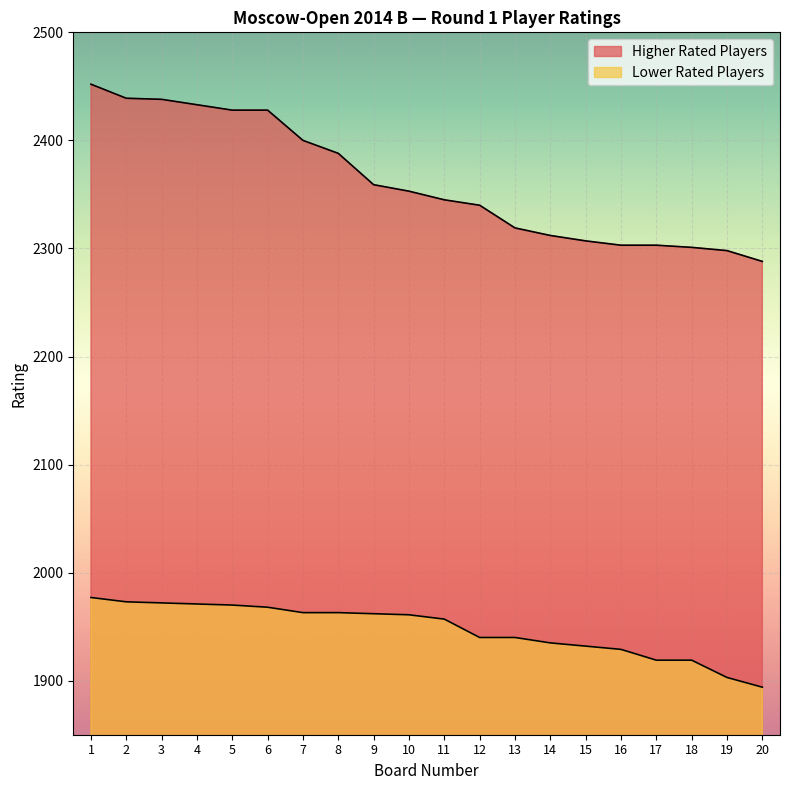

True or false: Lower Rated Players has more than 1 points higher than both neighbors.

False